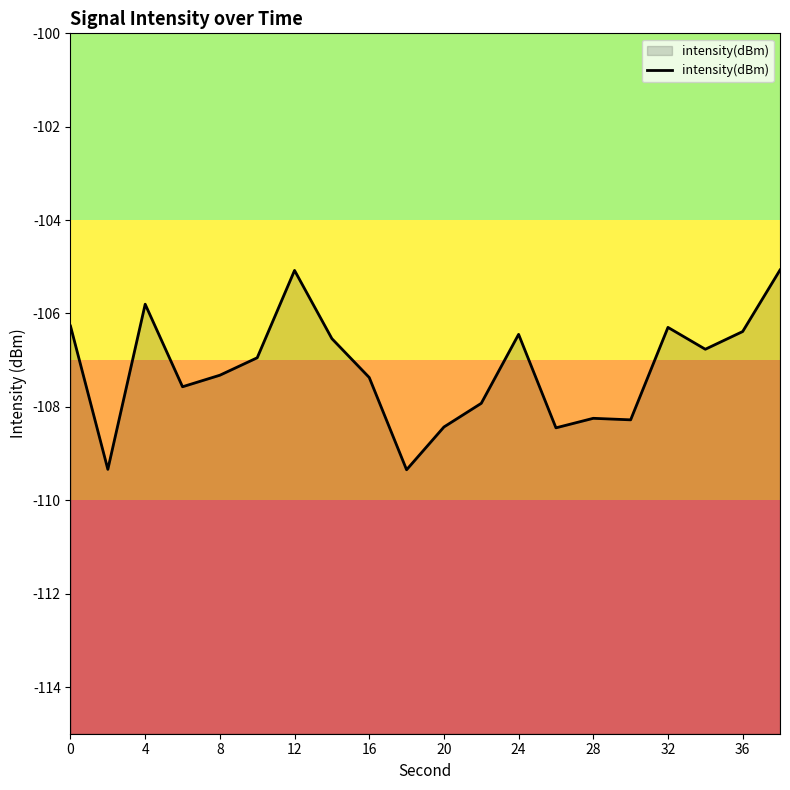

What is the difference between the second highest and minimum values?

4.3